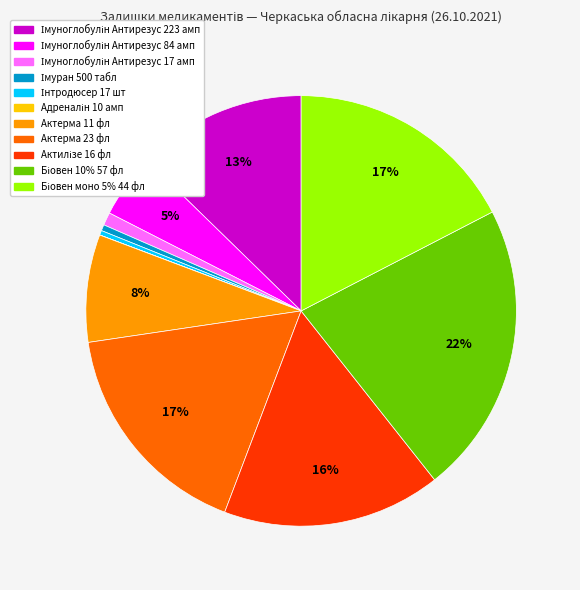

Does any single category account for the majority?

No